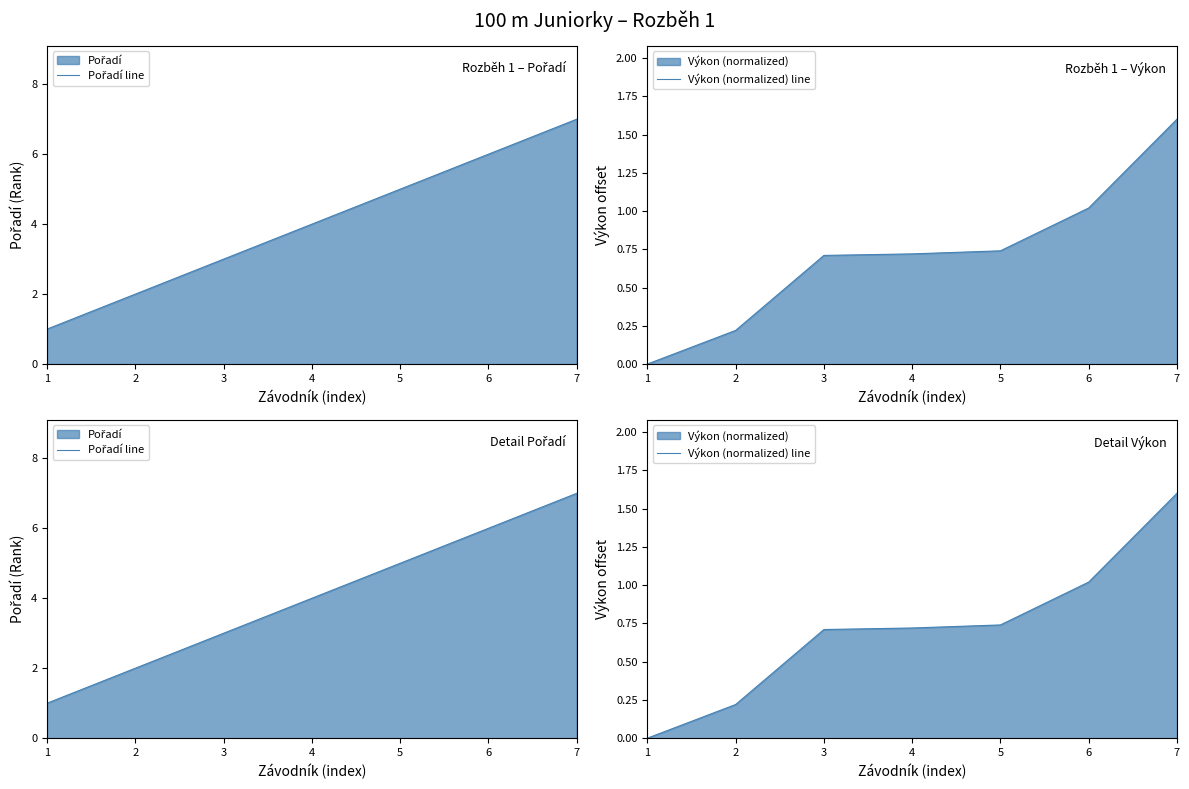

How many series are shown in this chart?

2